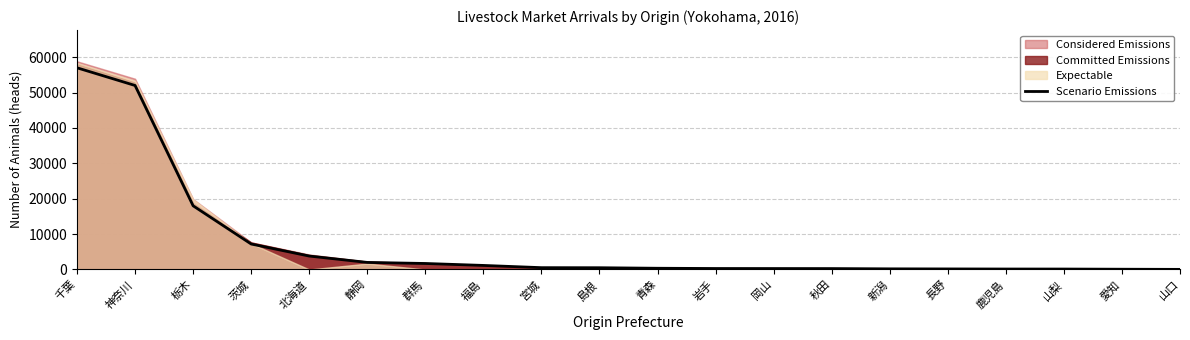

The value at 静岡 is 890. True or false?

False